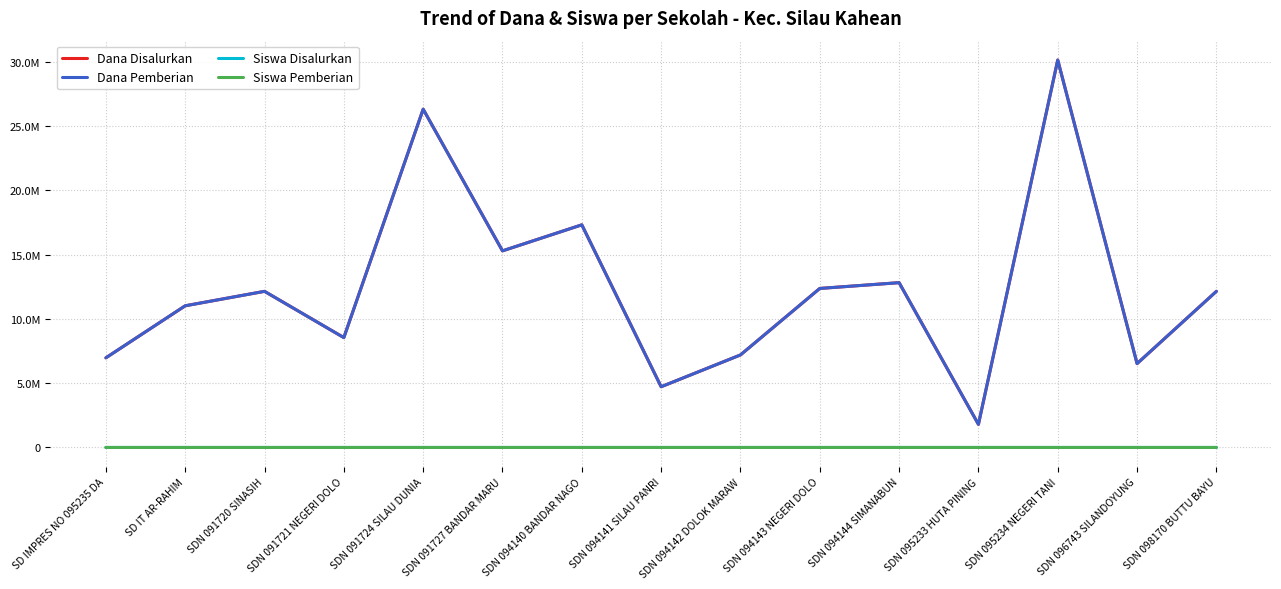

What is the label of the 8th point from the left?

SDN 094141 SILAU PANRI